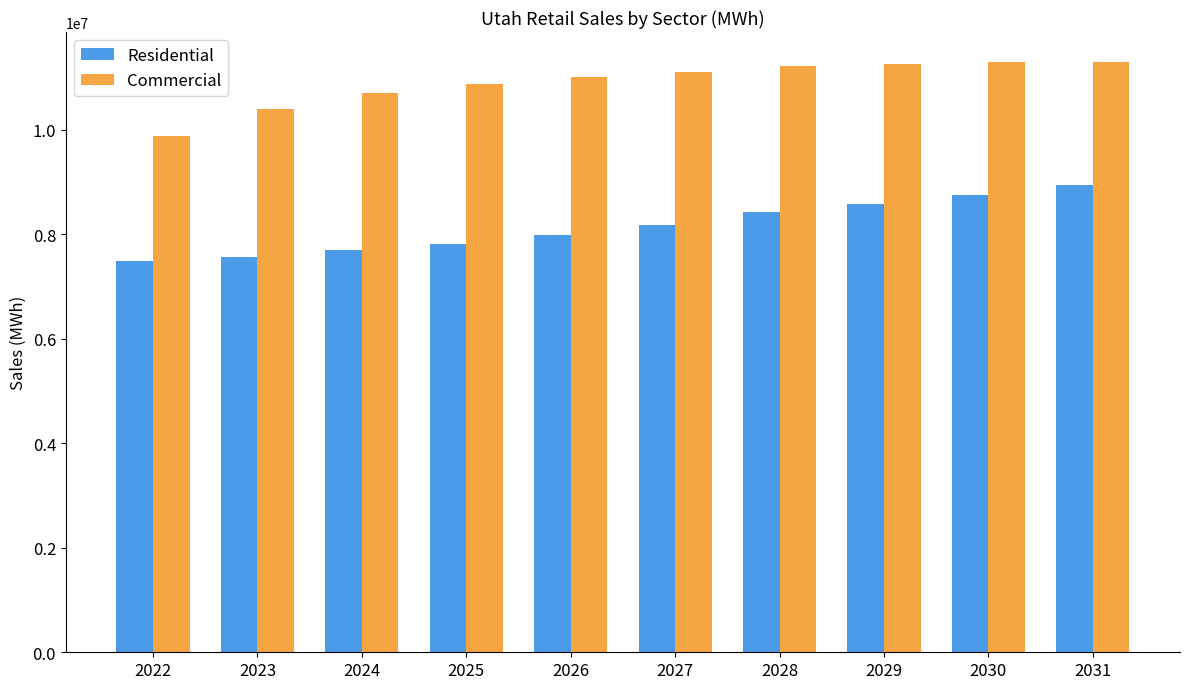

What value does the Commercial series have at 2031?

11288665.0